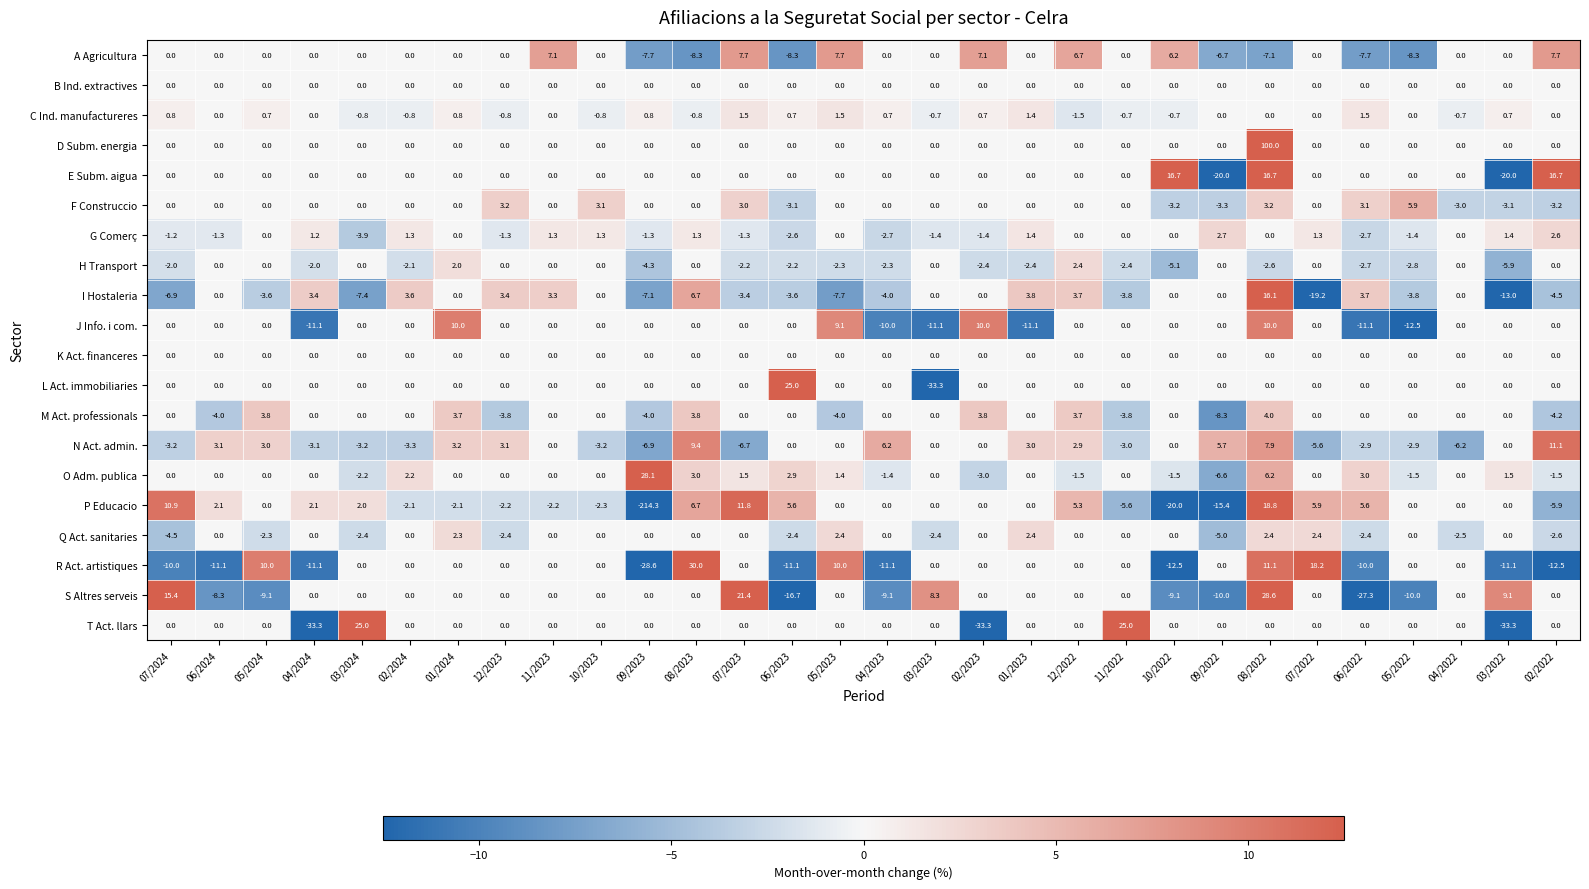

At which category is the sum across all series the highest?

08/2022